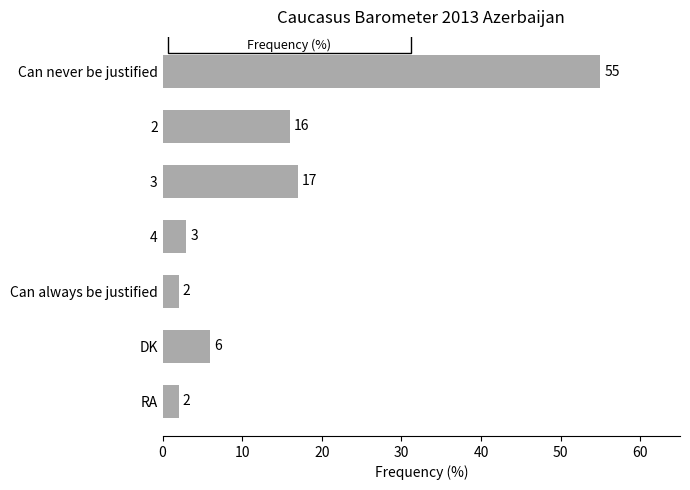

Reading top to bottom, transcribe all the data shown in this chart.

Can never be justified=55	2=16	3=17	4=3	Can always be justified=2	DK=6	RA=2